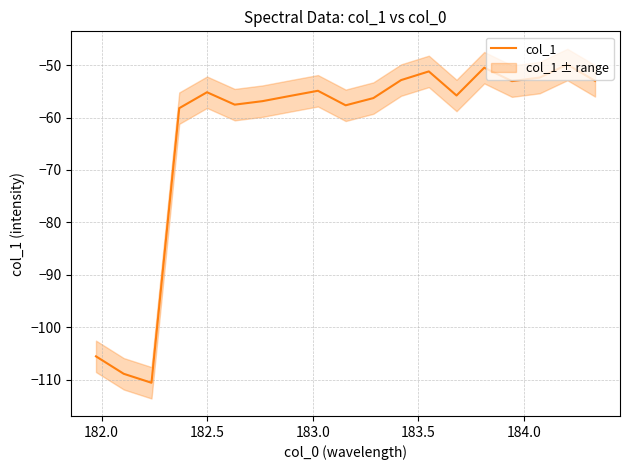

What is the highest value of the col_1 series?

-49.9